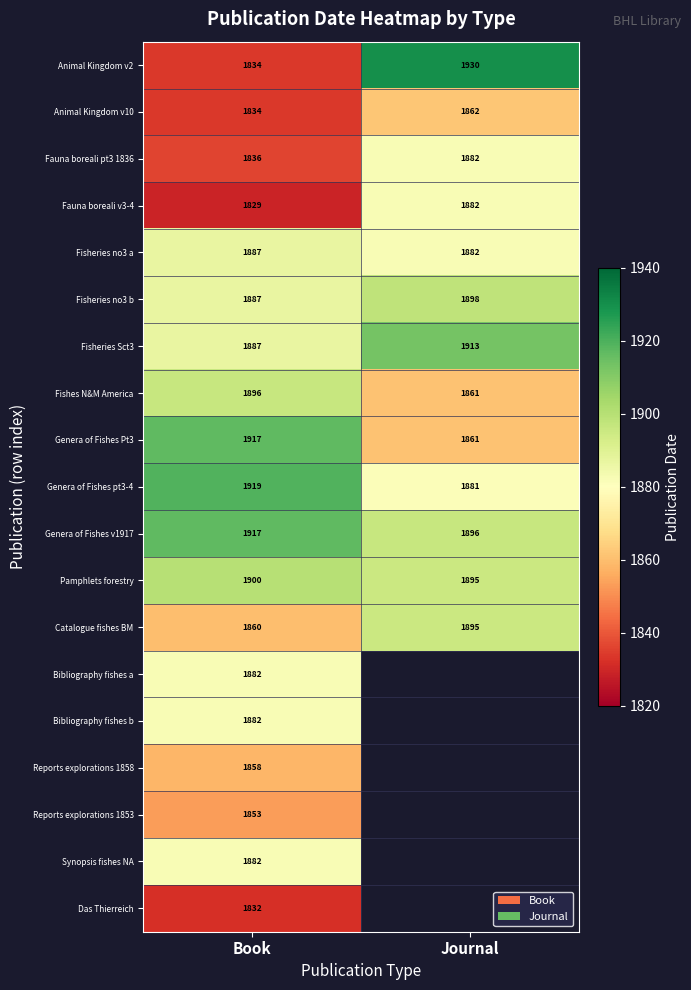

What is the difference between the Genera of Fishes v1917 values at Book and Journal?

21